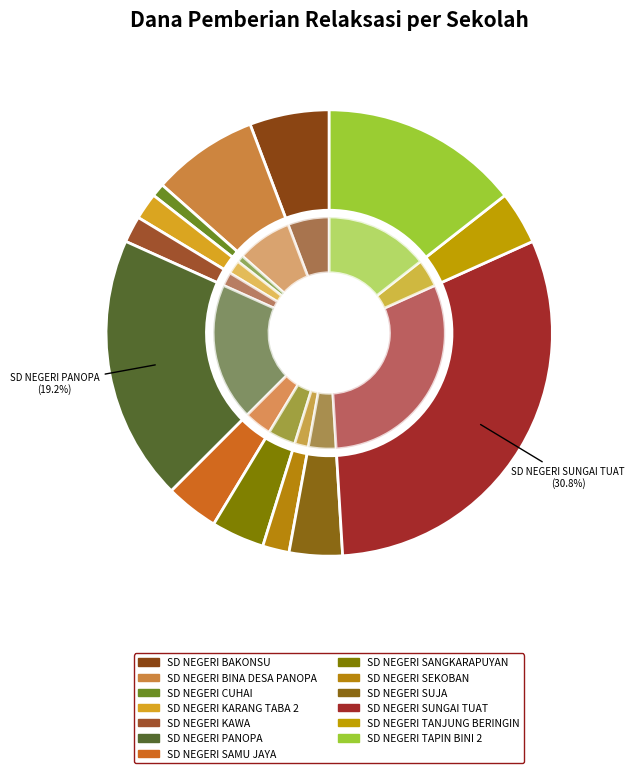

Approximately how many times larger is the value at SD NEGERI SUJA compared to SD NEGERI BAKONSU?

0.7